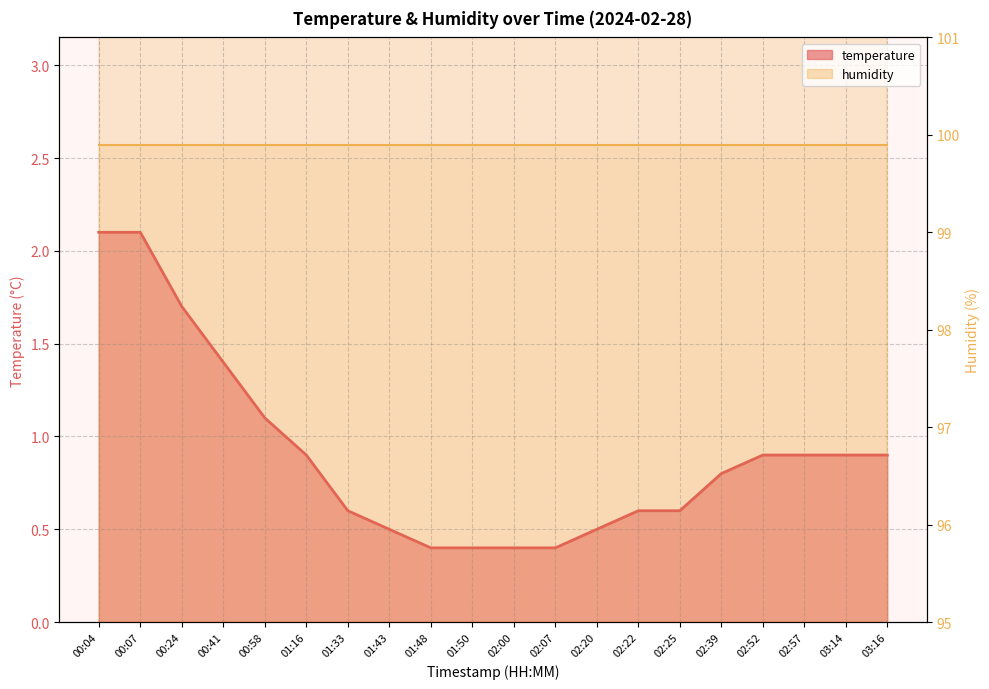

What position from the left is 01:48?

9